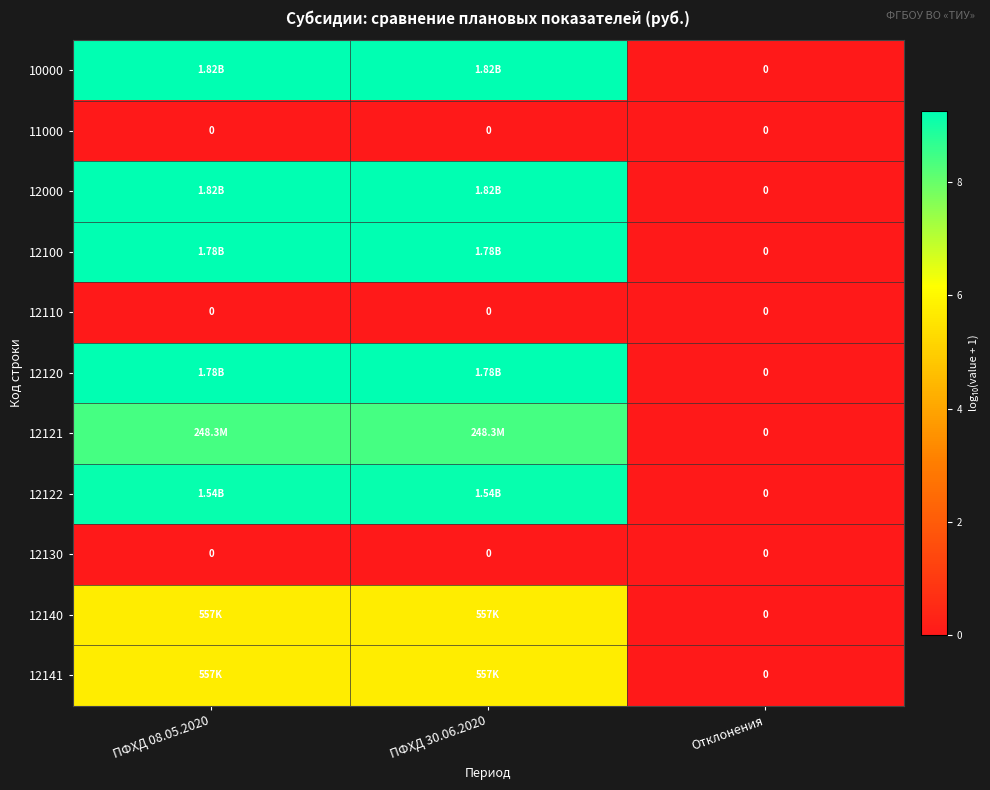

Between ПФХД 30.06.2020 and Отклонения, which series saw the biggest shift?

10000